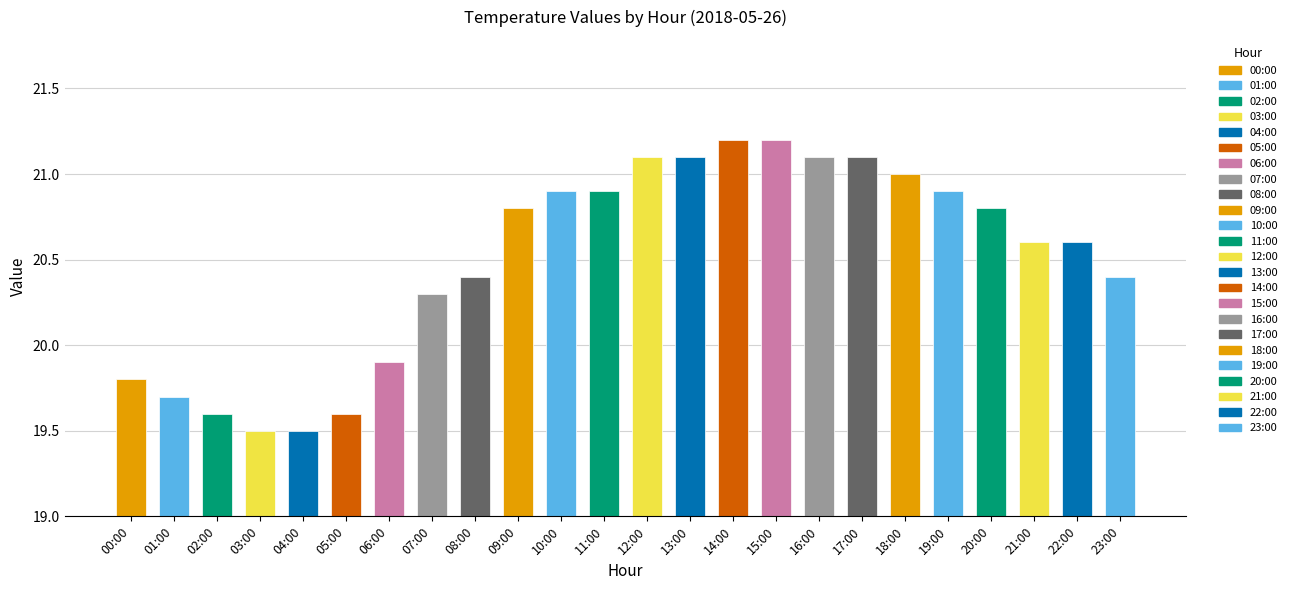

Where is the data nearest to the value 20?

06:00